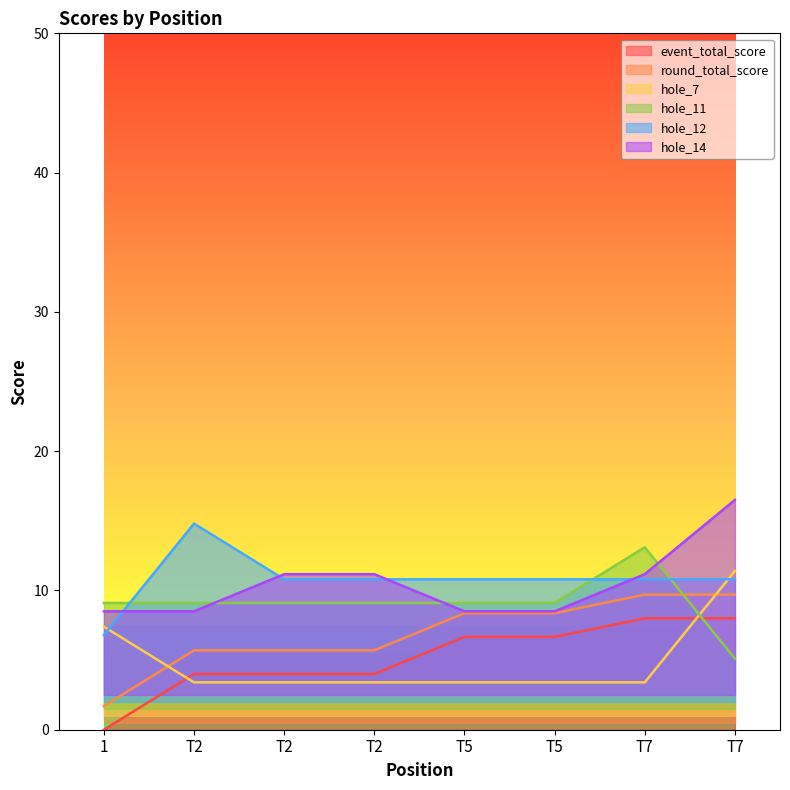

Which series ends up on top after the final intersection of hole_14 and hole_12?

hole_14